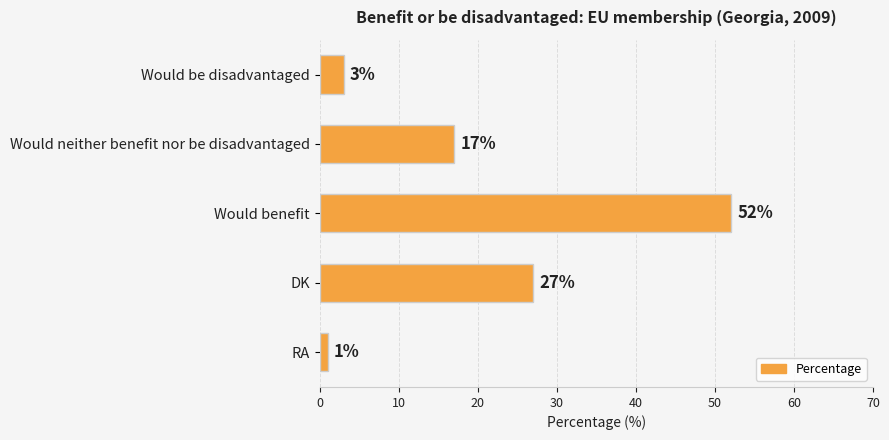

Are the bars horizontal?

Yes